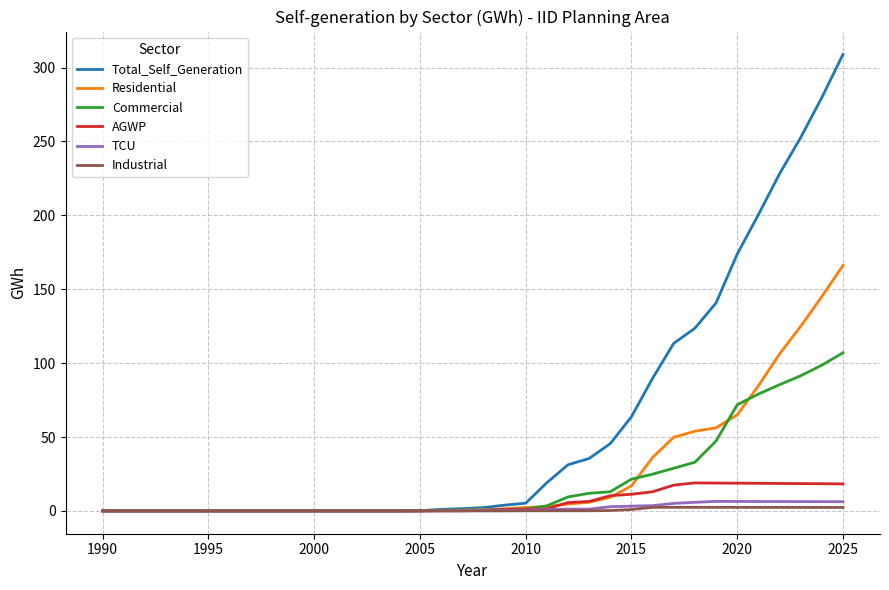

What is the greatest value displayed?

309.0